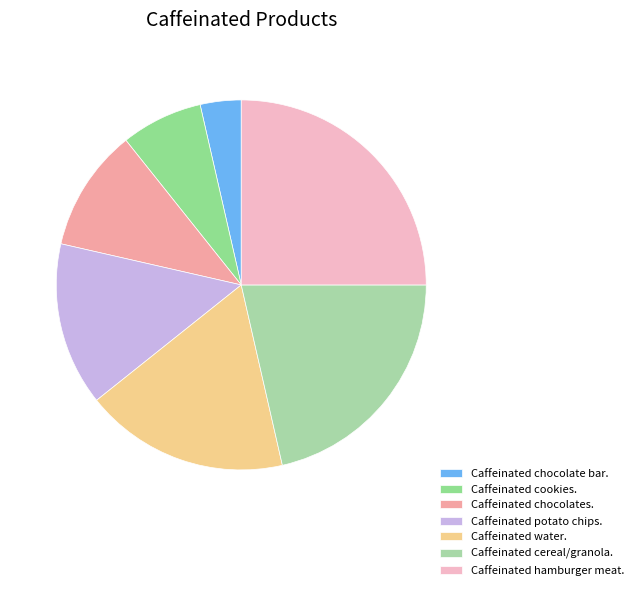

Is it true that Caffeinated chocolates. is 11% of the pie?

True